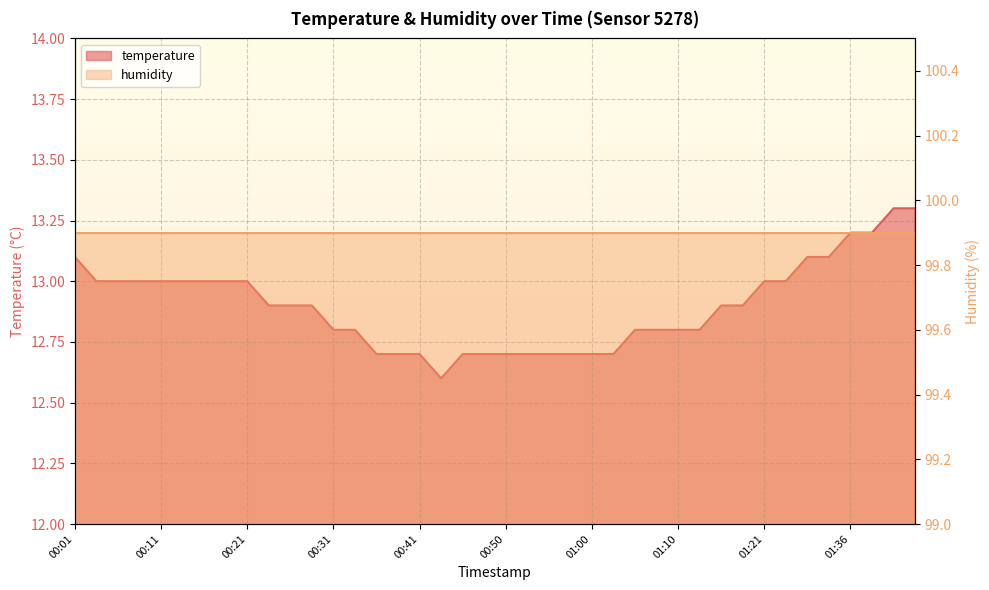

True or false: the data has more than 1 interior local peaks.

False